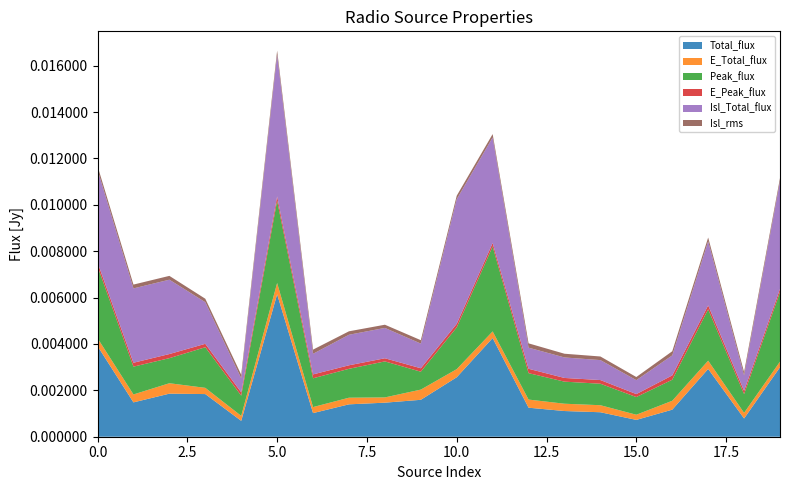

At which category is the sum across all series the highest?

5.0